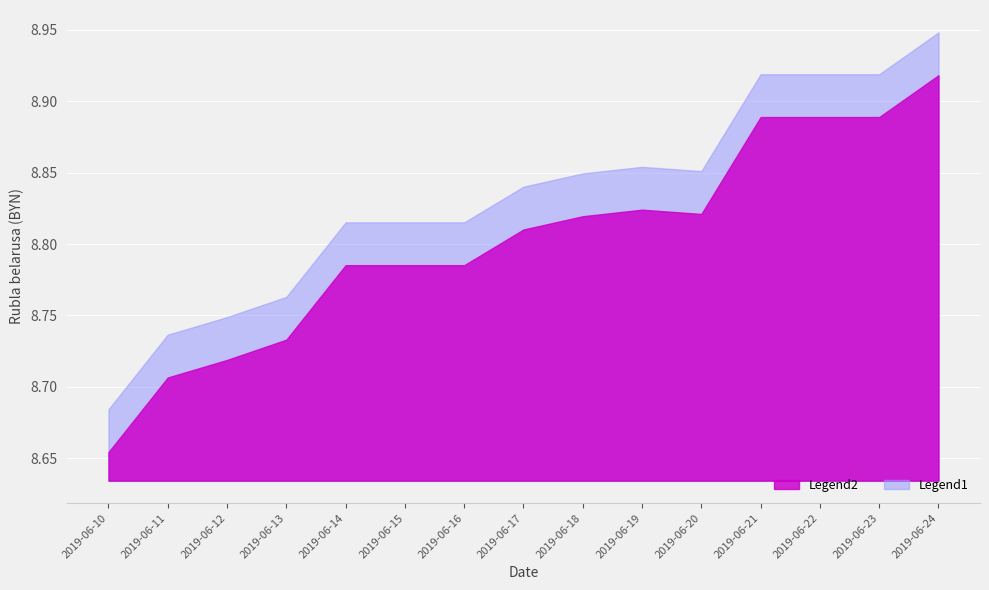

The value at 2019-06-24 is 13.1. True or false?

False